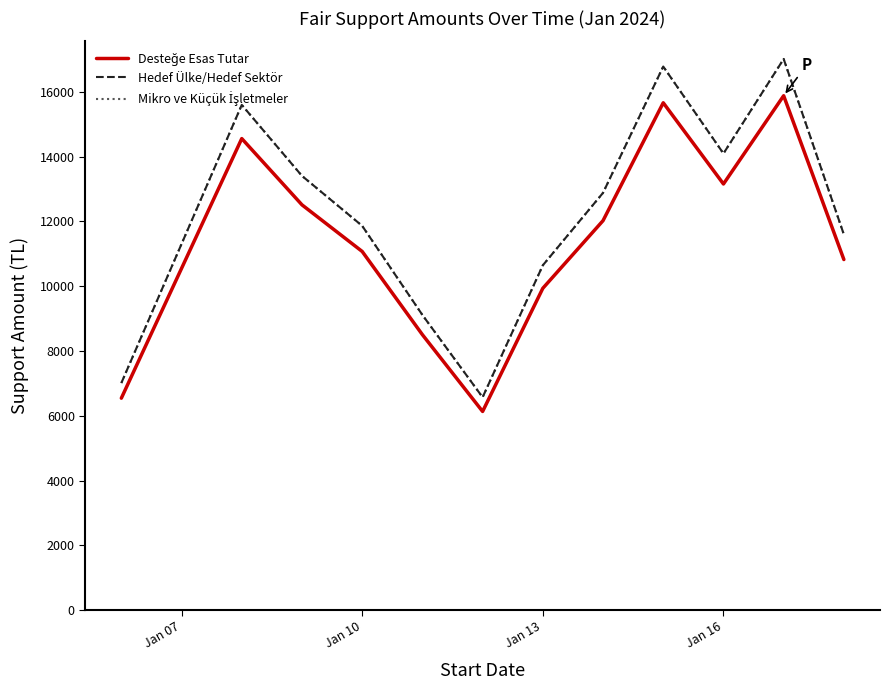

Does the chart have visible grid lines?

No